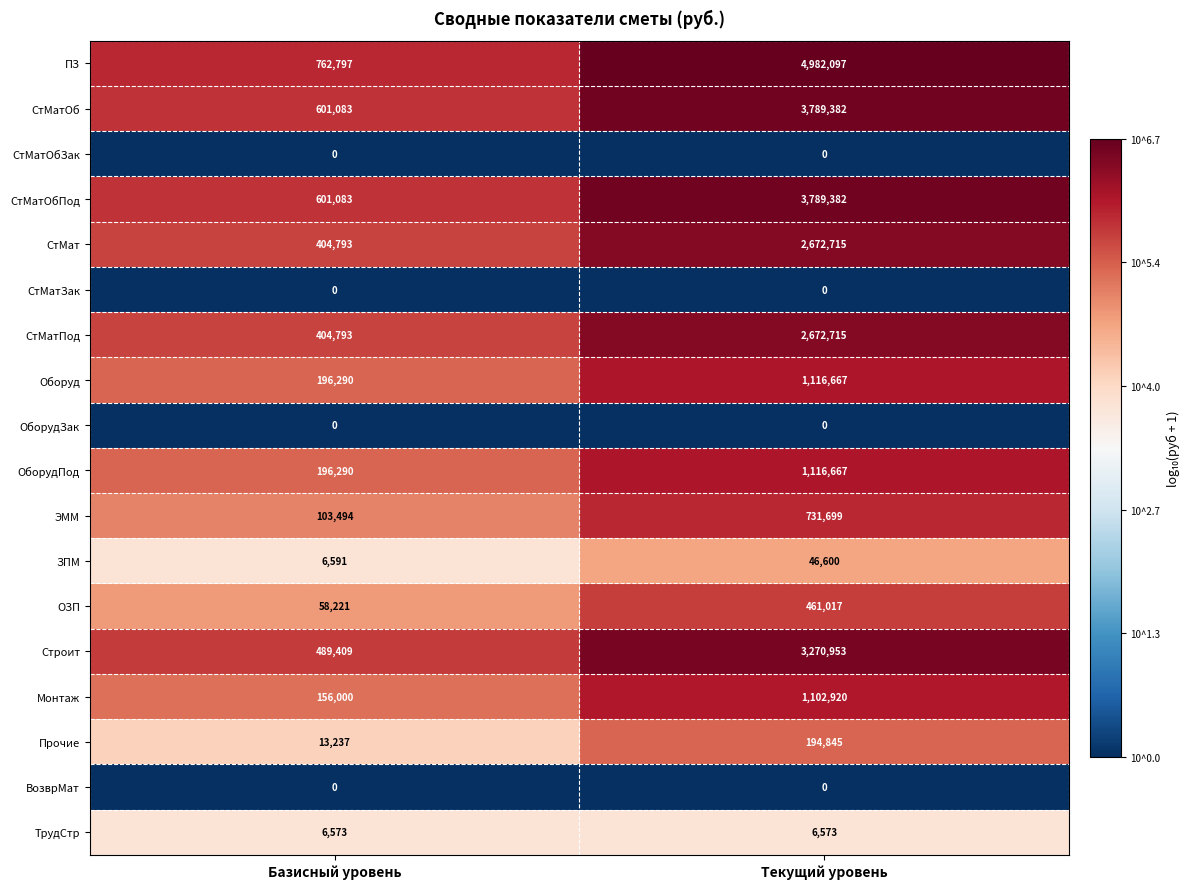

Between Базисный уровень and Текущий уровень, which series saw the biggest shift?

ПЗ